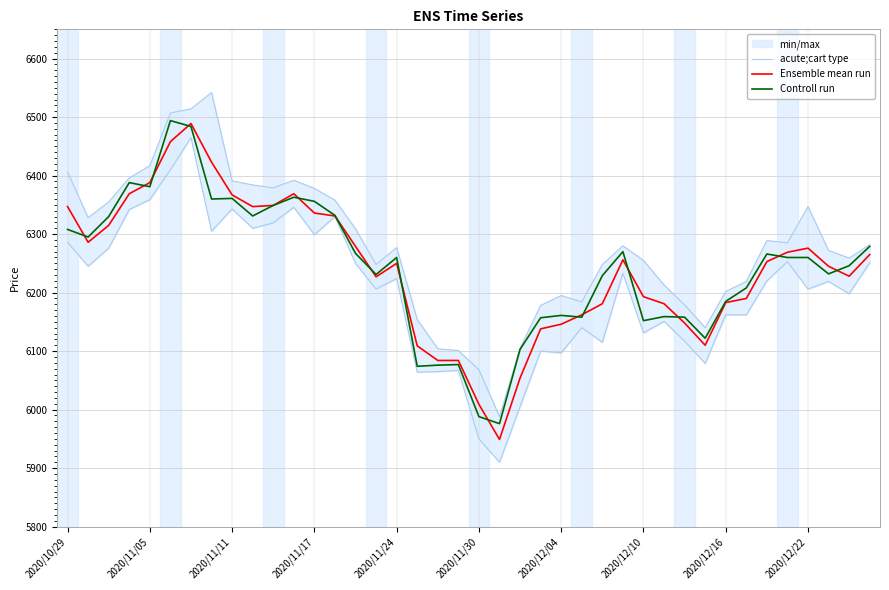

What is the value of the acute;cart type point at the 33rd from the left?

6202